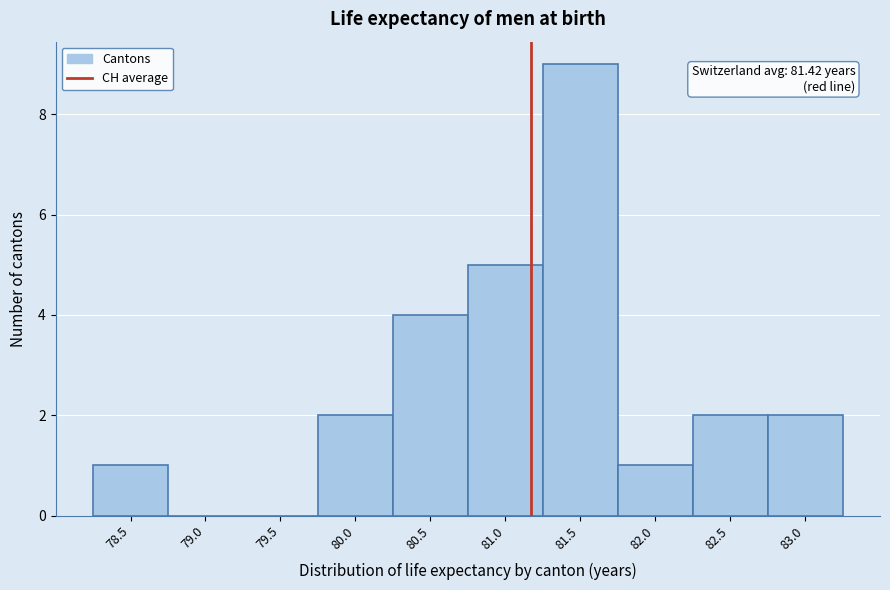

Reading left to right, transcribe all the data shown in this chart.

78.5=1	79.0=0	79.5=0	80.0=2	80.5=4	81.0=5	81.5=9	82.0=1	82.5=2	83.0=2